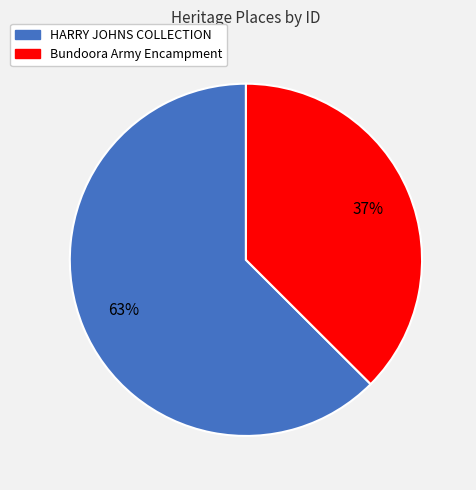

To the nearest percent, what is the combined percentage of Bundoora Army Encampment and HARRY JOHNS COLLECTION?

100%